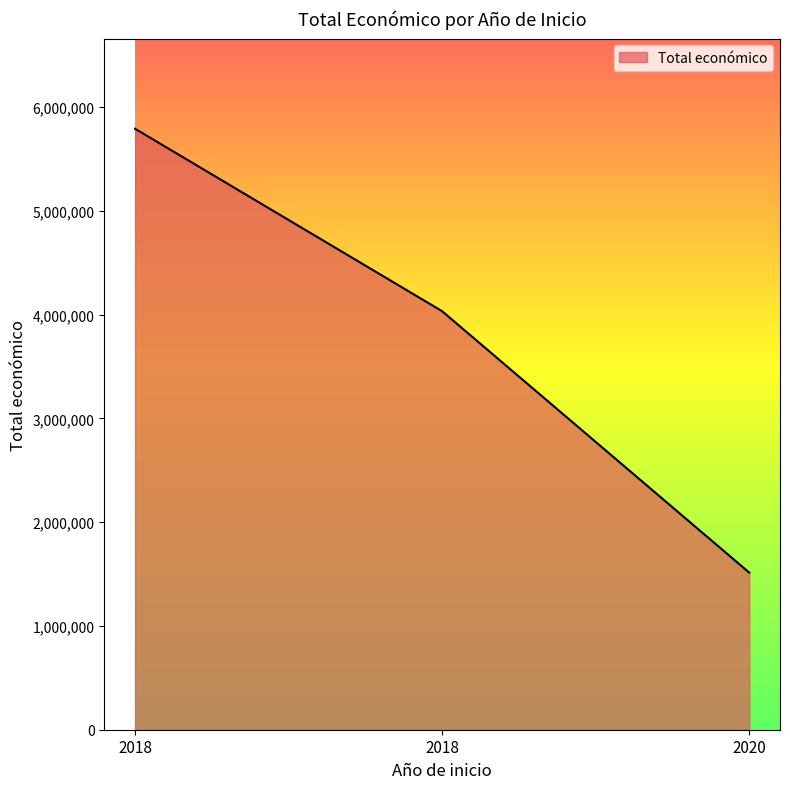

How many lines are shown in the chart?

1